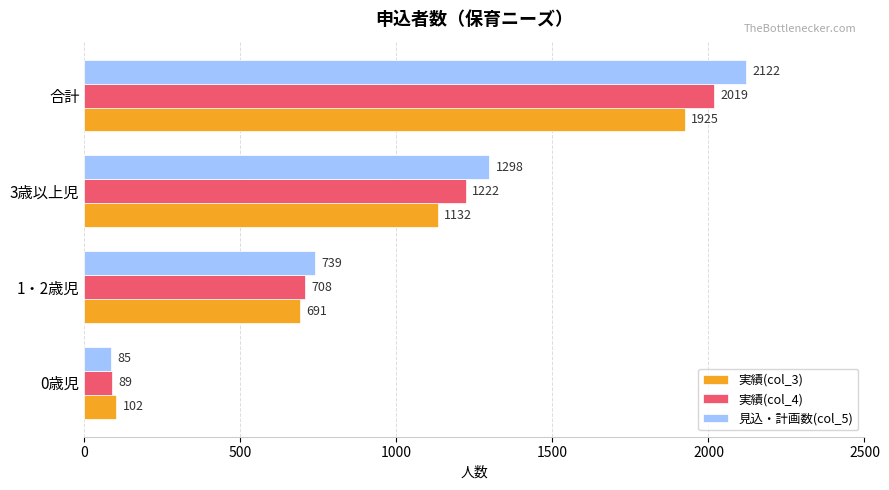

How many 実績(col_3) values are between 691 and 1925?

3